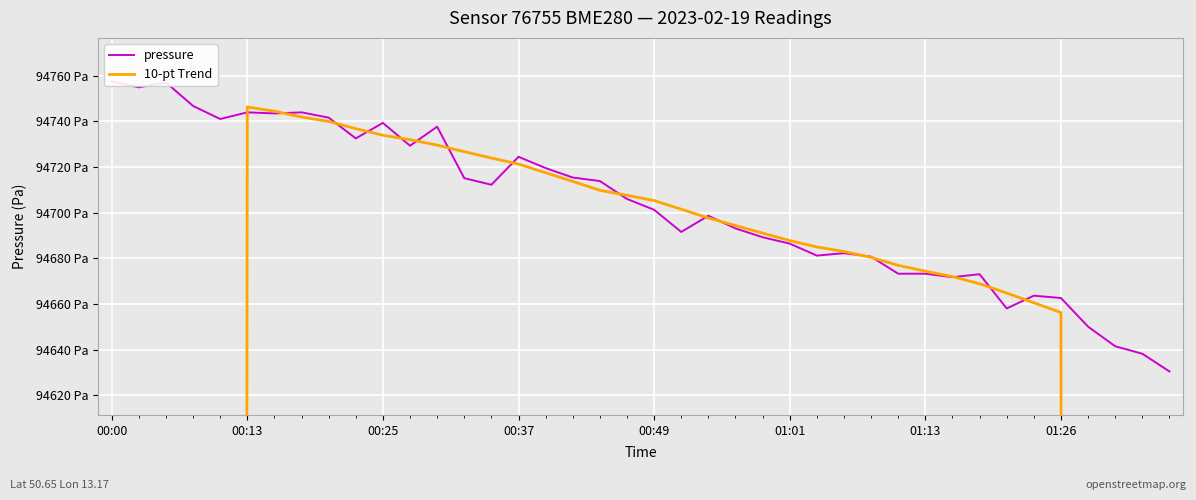

In pressure, how many points are lower than both neighbors (excluding endpoints)?

10